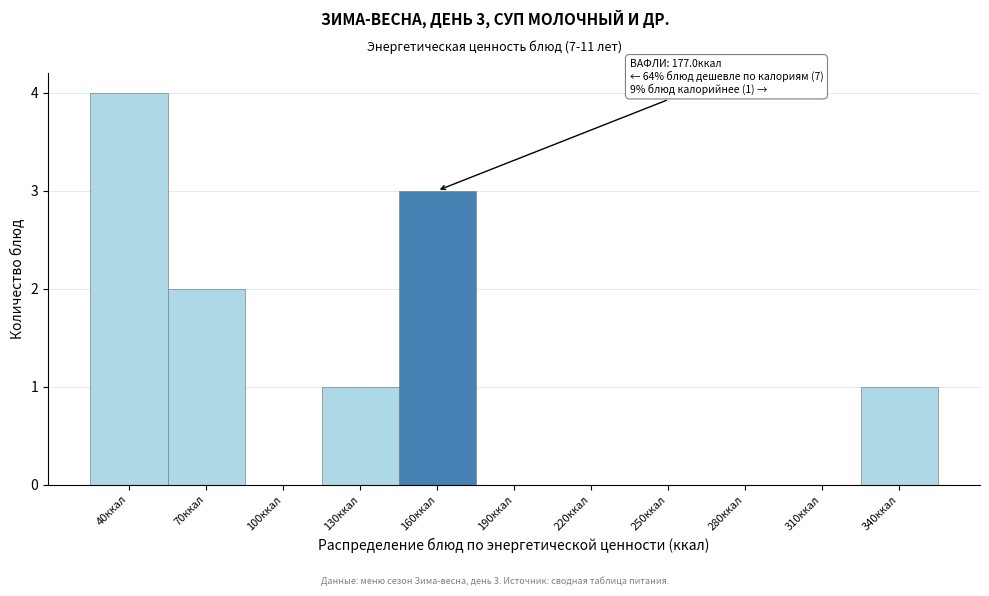

Reading right to left, transcribe all the data shown in this chart.

340ккал=1	310ккал=0	280ккал=0	250ккал=0	220ккал=0	190ккал=0	160ккал=3	130ккал=1	100ккал=0	70ккал=2	40ккал=4